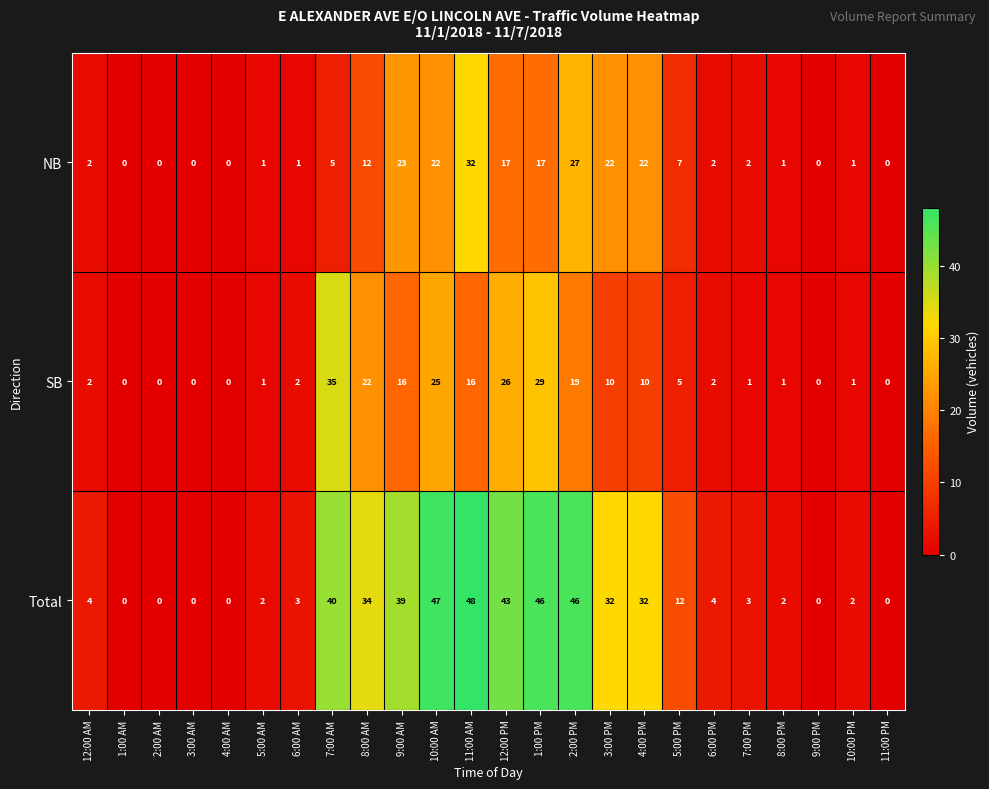

Which series changed the most between 12:00 AM and 10:00 AM?

Total